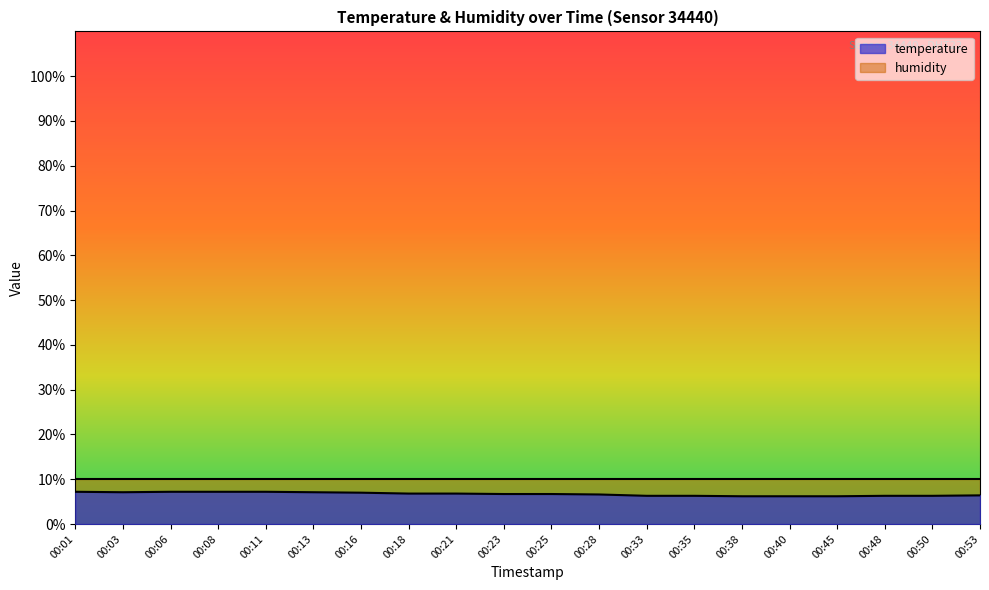

How many series are shown in this chart?

2